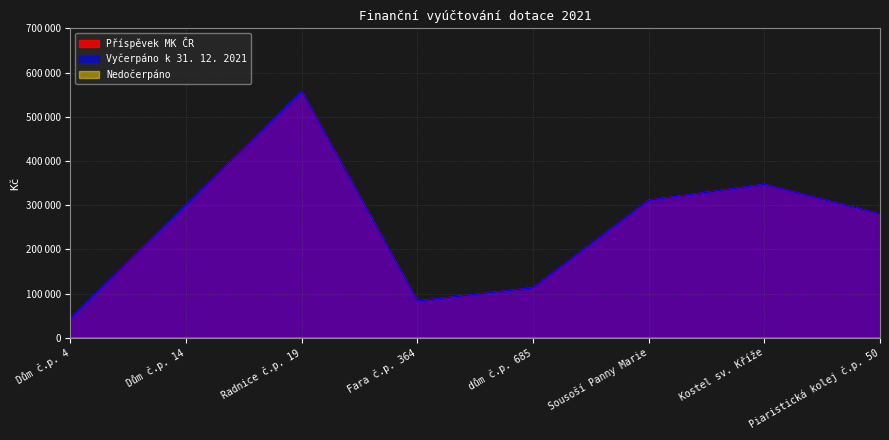

True or false: Příspěvek MK ČR has a value of 83000 at Fara č.p. 364.

True